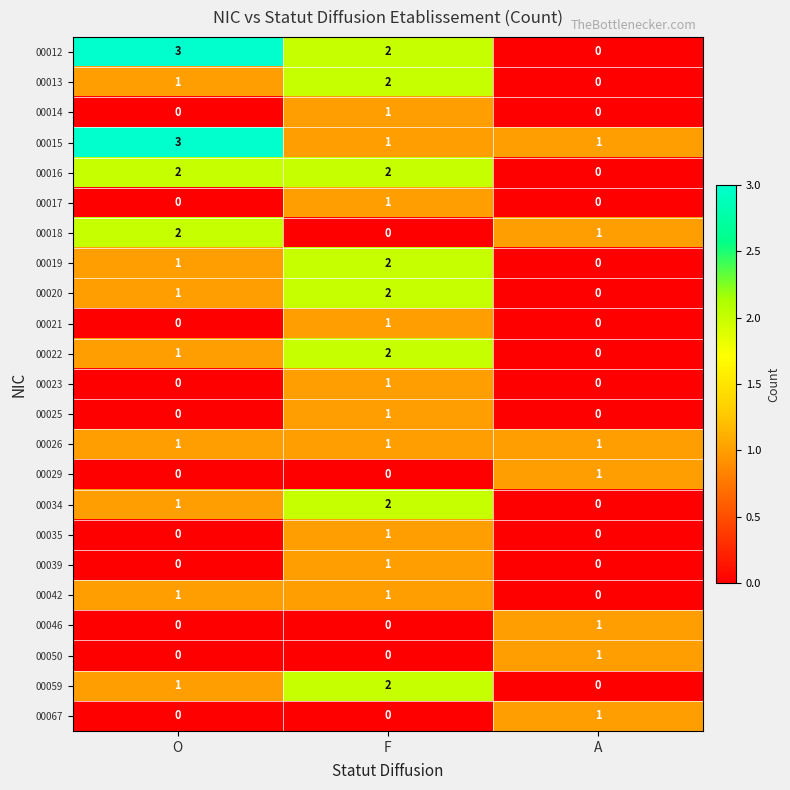

The 00050 series shows 1 at F. True or false?

False